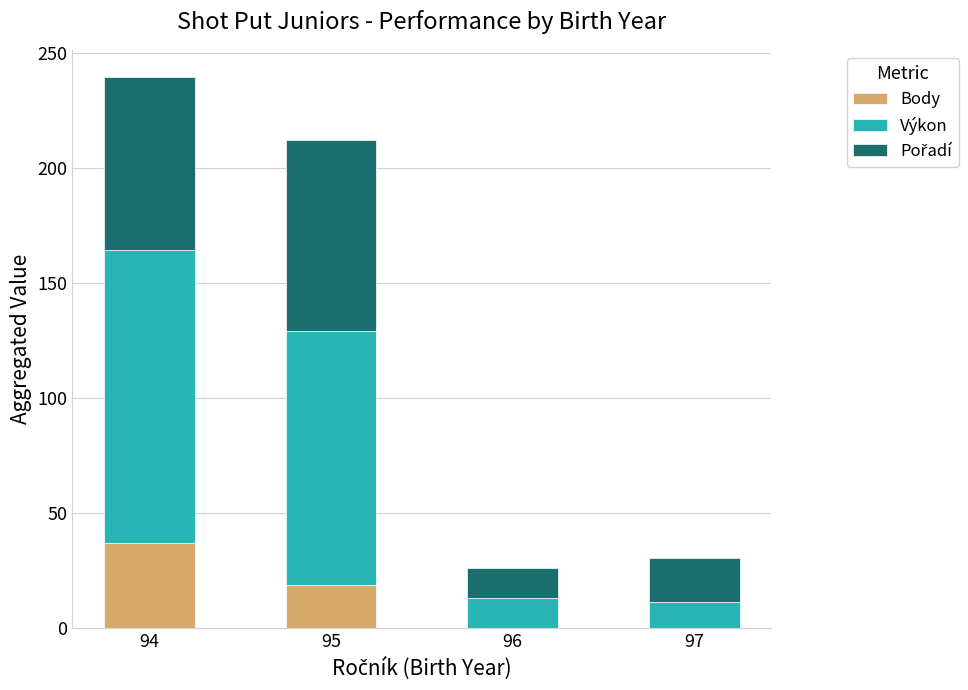

What is the maximum value for Body?

37.0